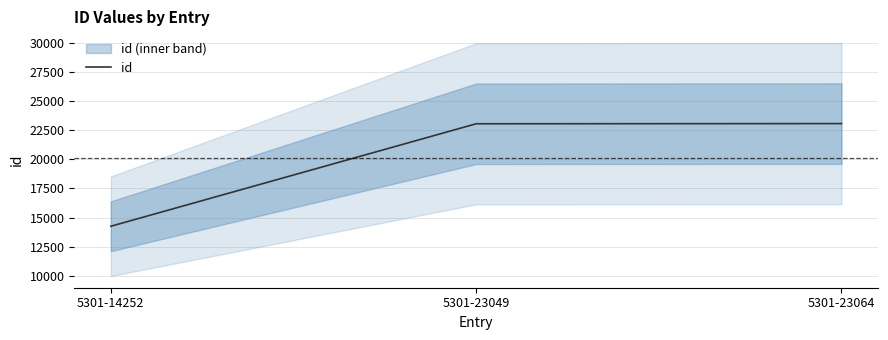

List the labels in order of value, smallest first.

5301-14252, 5301-23049, 5301-23064